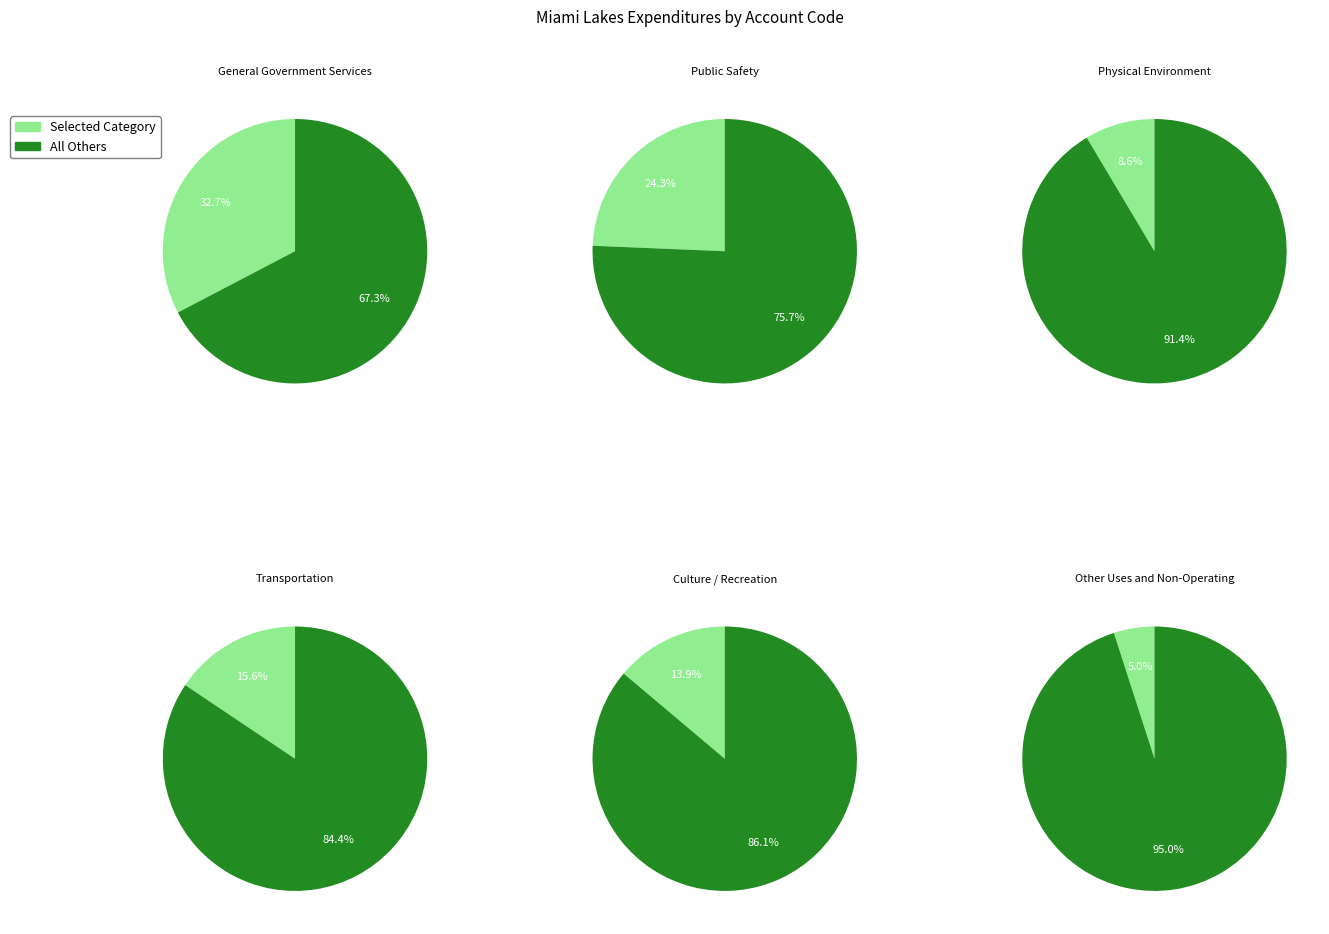

Is it true that Culture / Recreation is 1% of the pie?

False